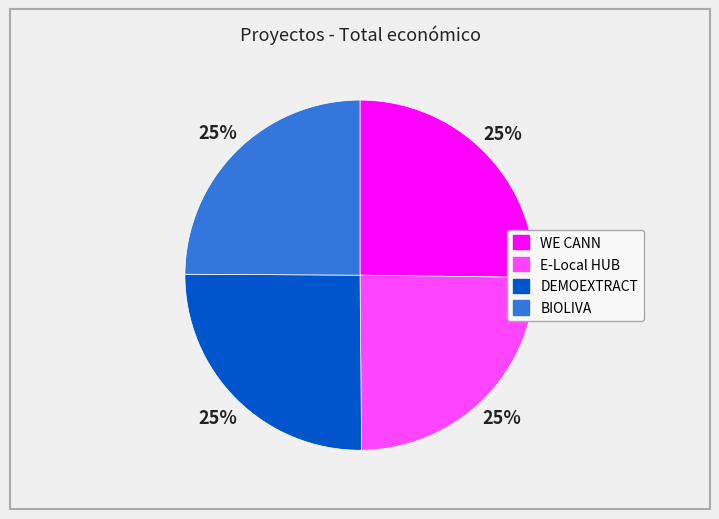

To the nearest percent, what is the average slice percentage?

25%